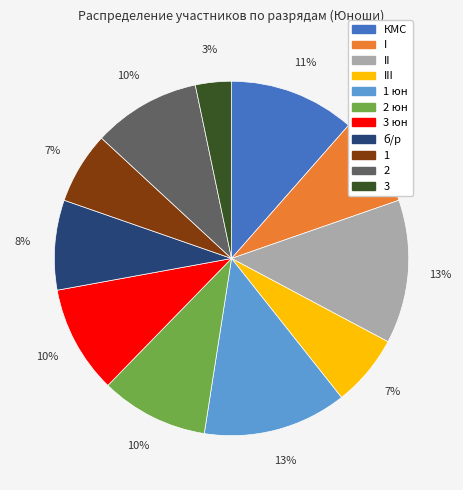

Does any single category account for the majority?

No